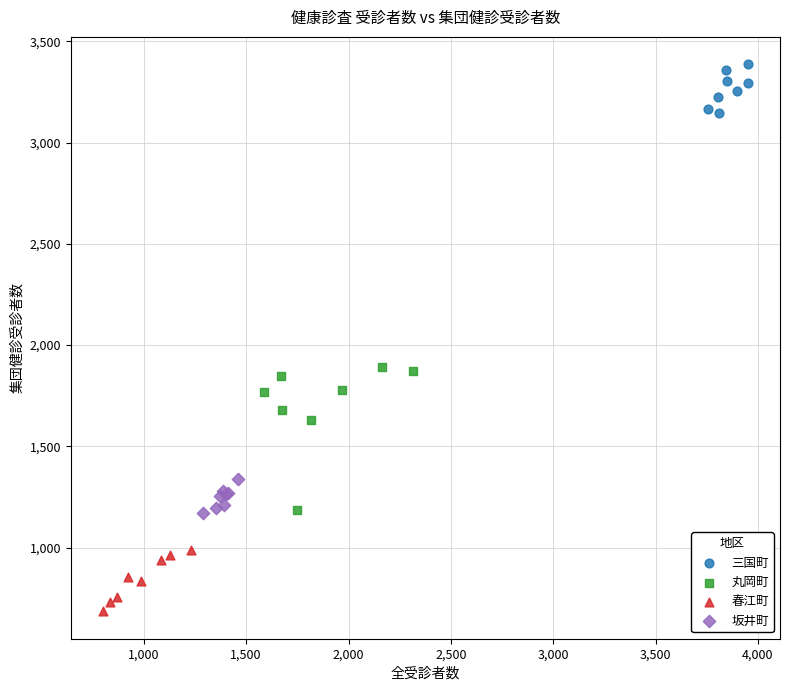

Which series reaches the minimum Y coordinate?

春江町